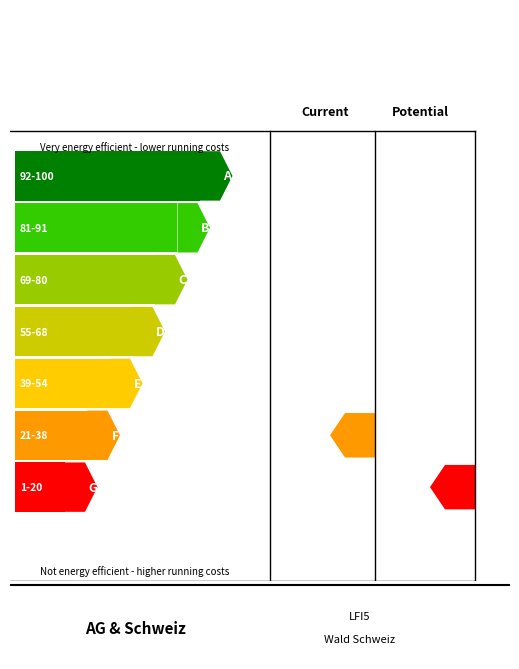

The Schweiz series shows 23.8 at Buche. True or false?

False